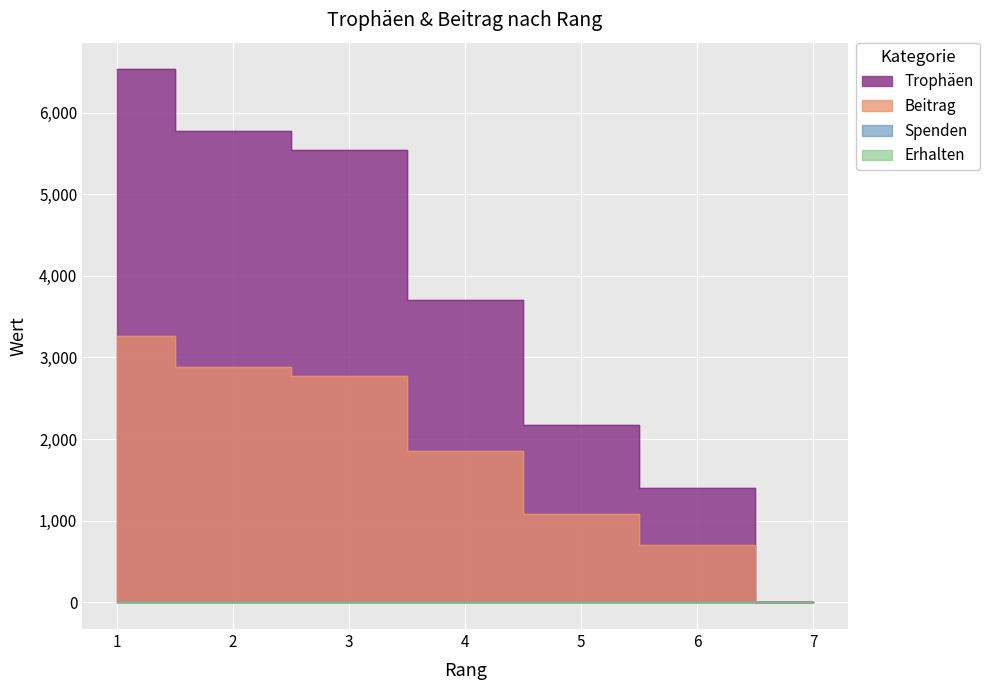

How many data points in Trophäen are above 3702?

3